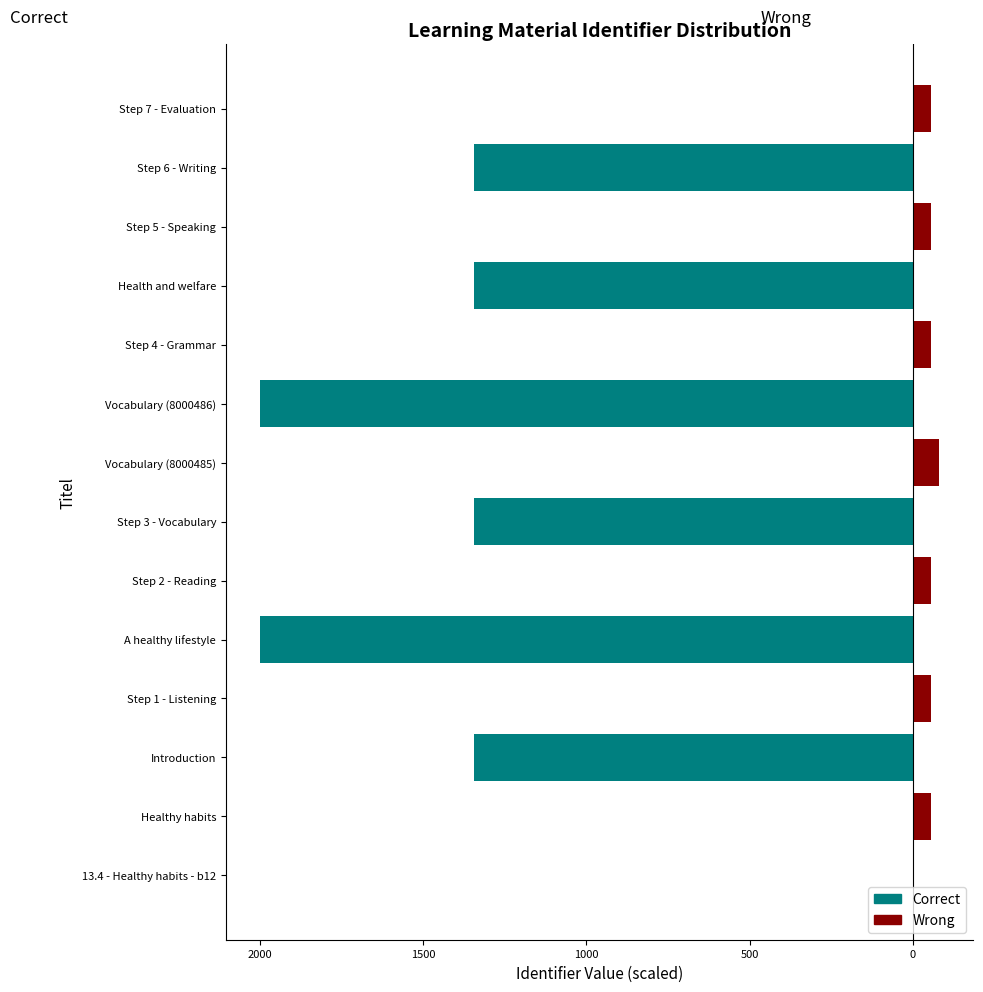

How many categories are shown in the chart?

14